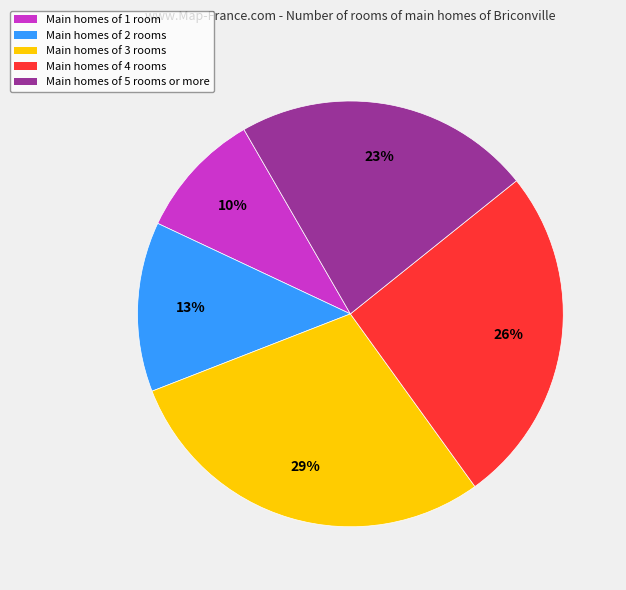

Is there any slice that represents more than half of the pie?

No